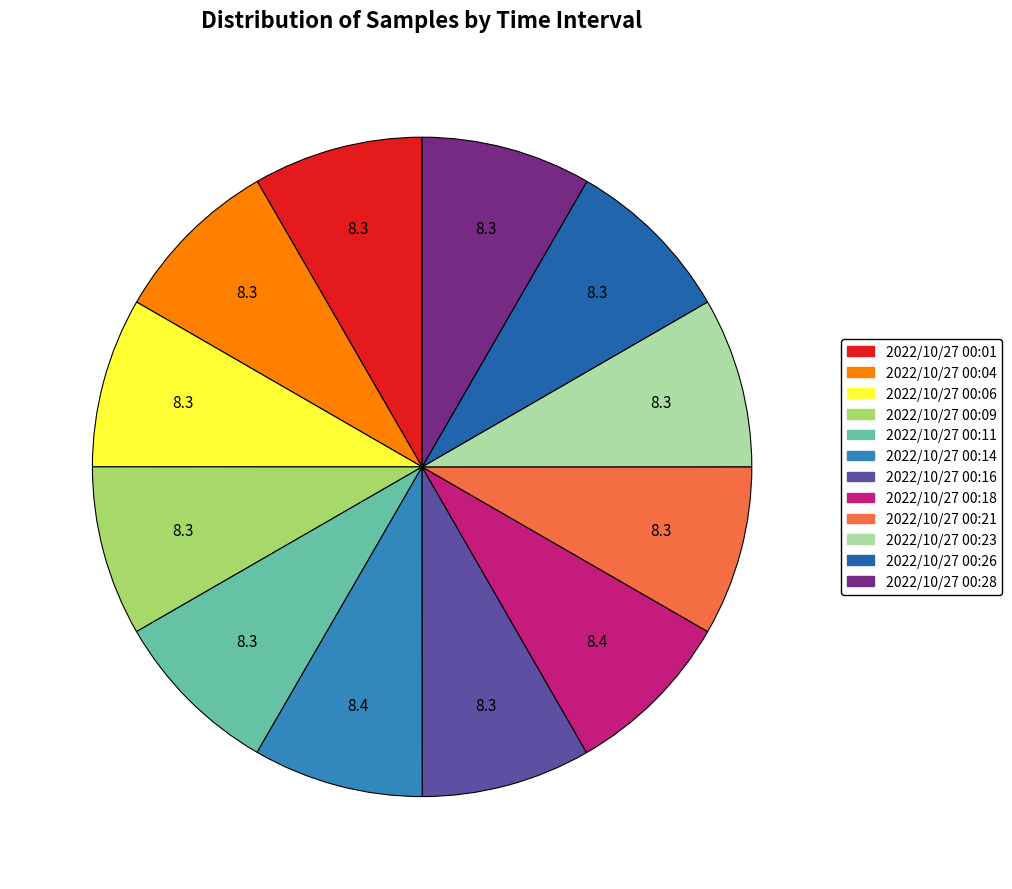

Combined, do 2022/10/27 00:11 and 2022/10/27 00:18 account for over 50%?

No